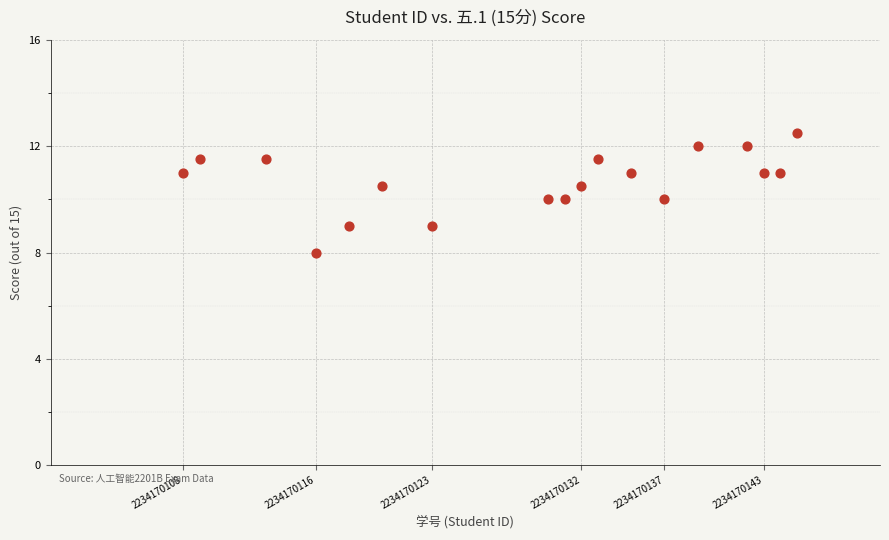

What is the range of X values (max minus min)?

37.0